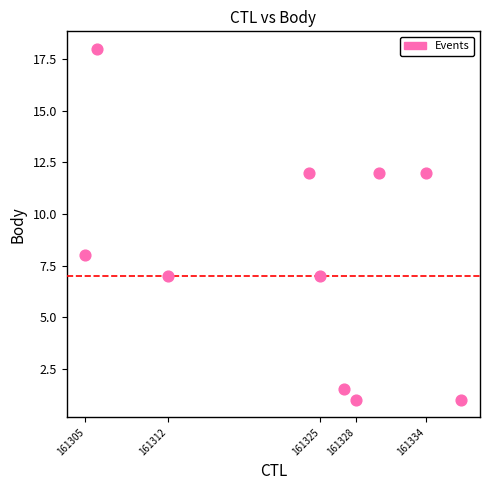

What is the average Y value?

8.0